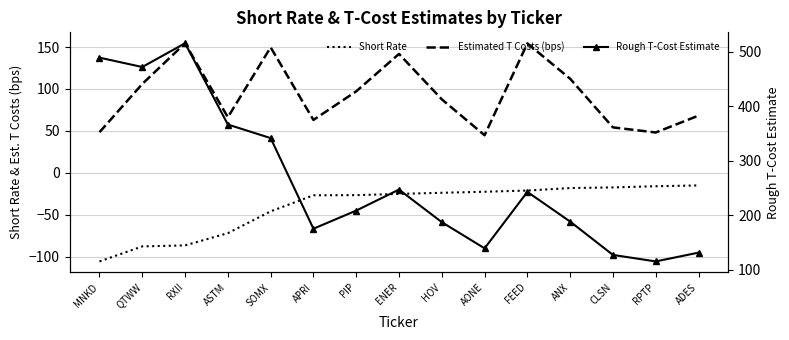

What is the sum of all Estimated T Costs (bps) values?

1395.9